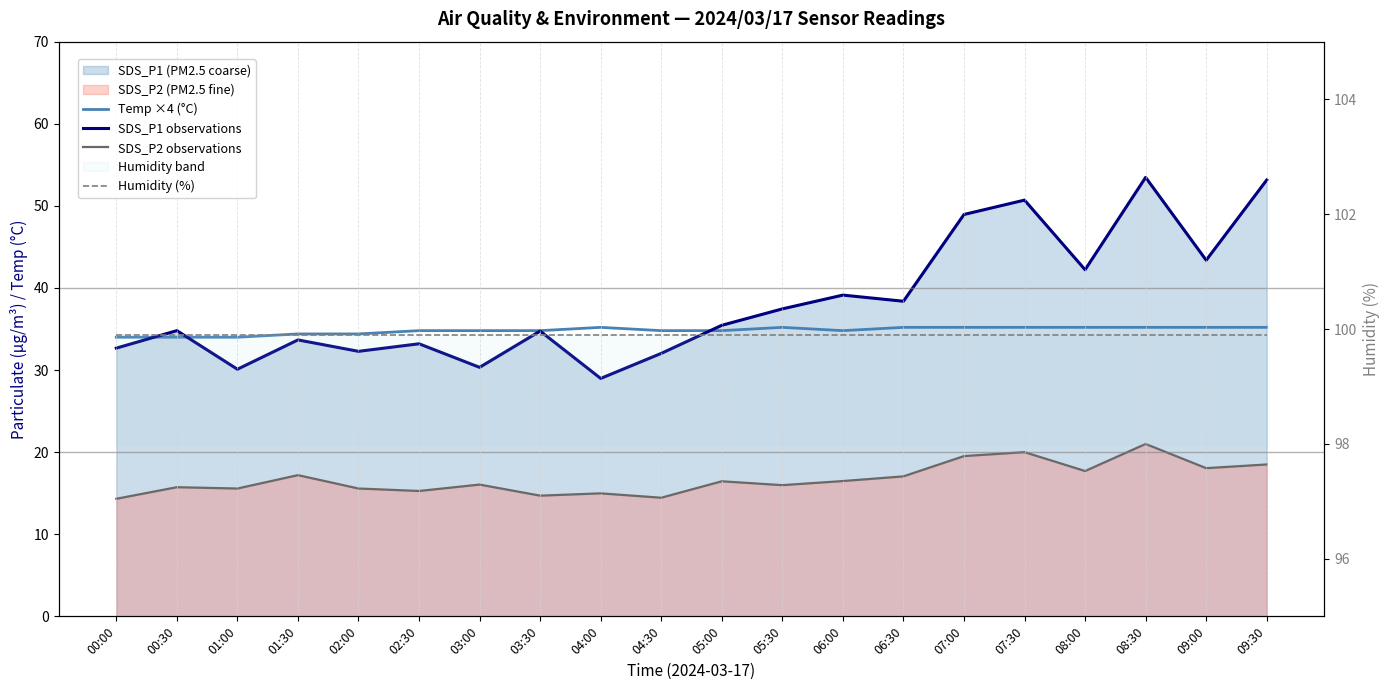

Read the SDS_P2 observations value at 00:30.

15.7